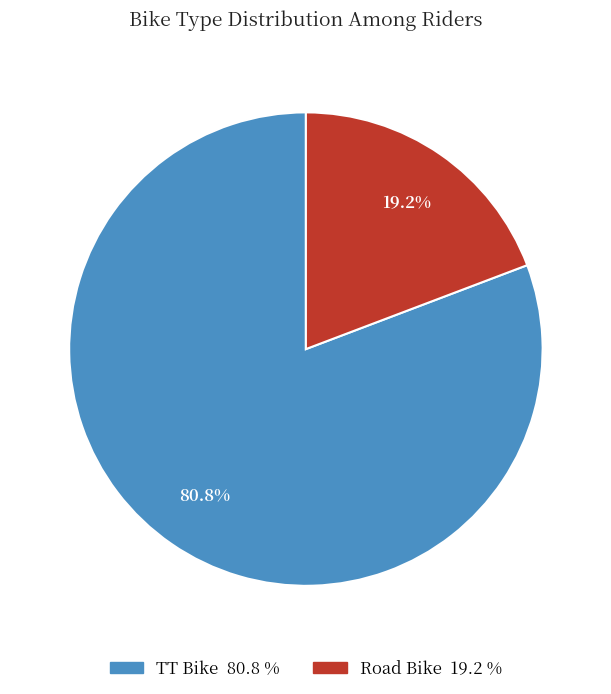

Is there any slice that represents more than half of the pie?

Yes